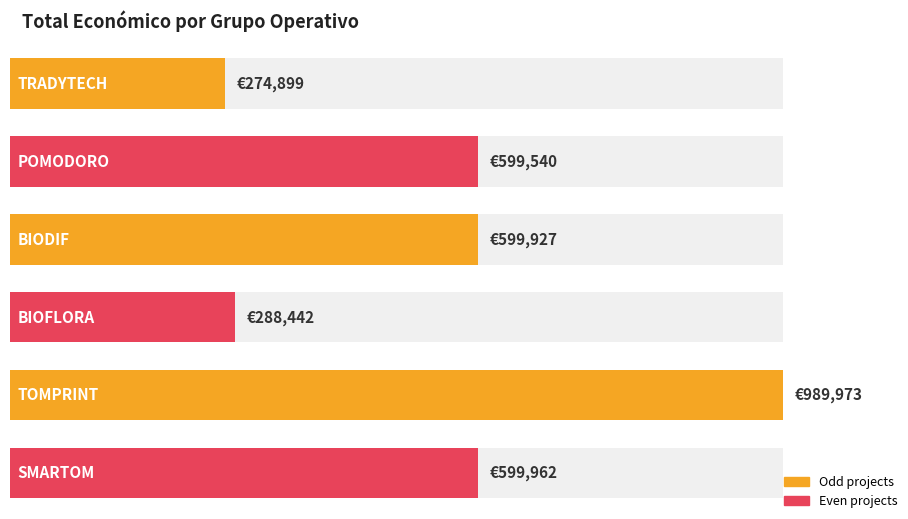

Is it true that the value at BIOFLORA is 405607?

False